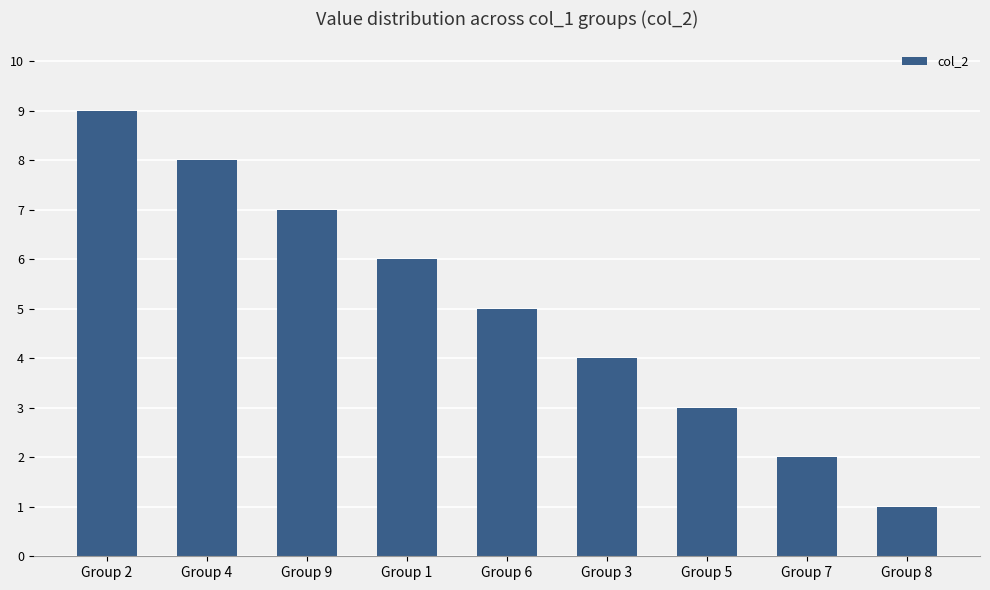

What is the change in value from Group 3 to Group 7?

-2